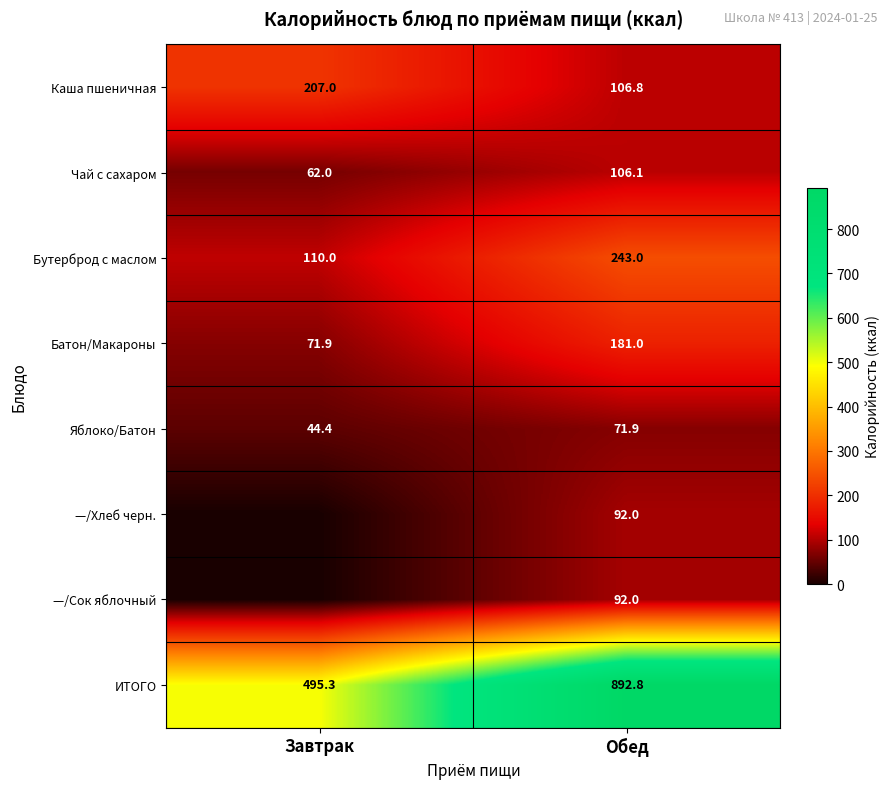

What is the difference between the highest and lowest values at Обед?

820.9